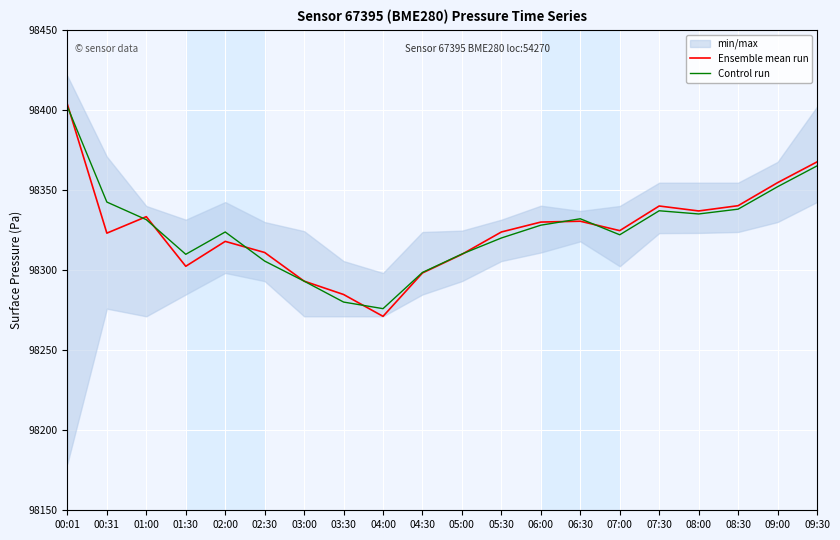

The value of Control run at 09:30 is 45667.7. True or false?

False